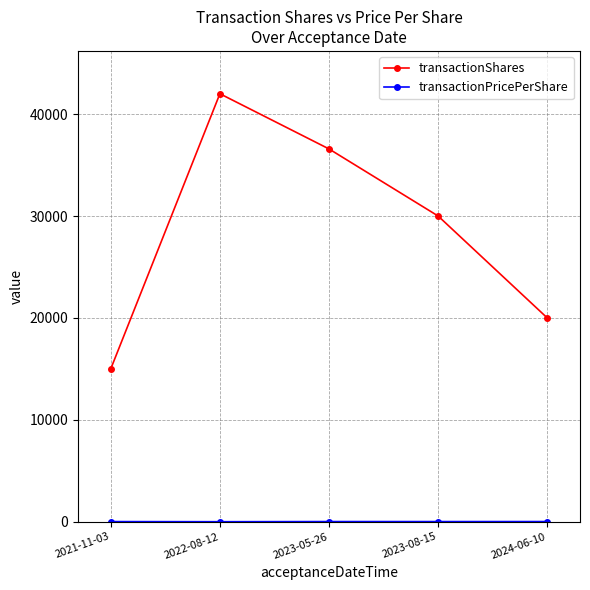

At which category does transactionShares reach its first local peak?

2022-08-12